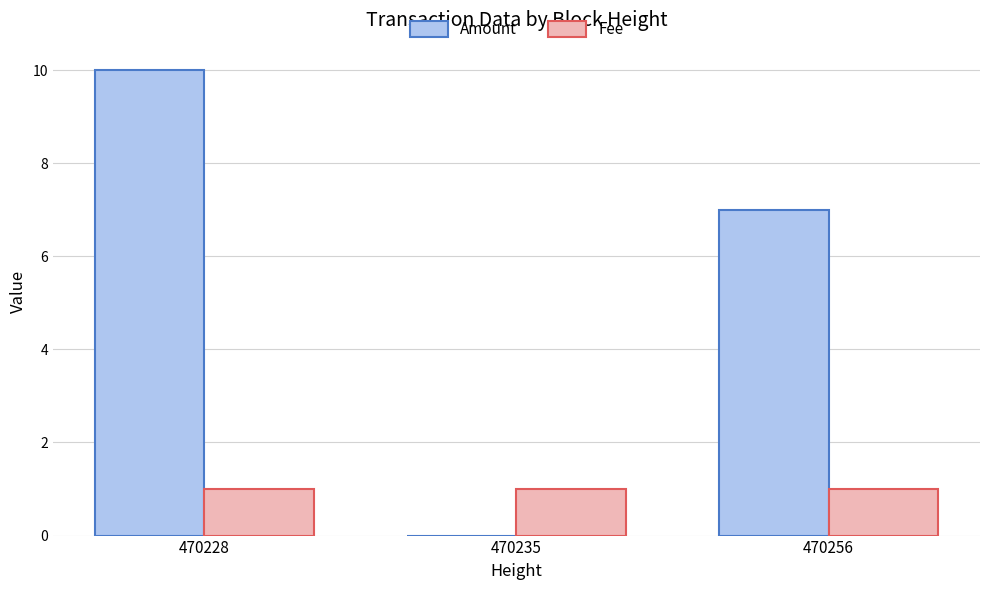

The value of Amount at 470235 is -5. True or false?

False